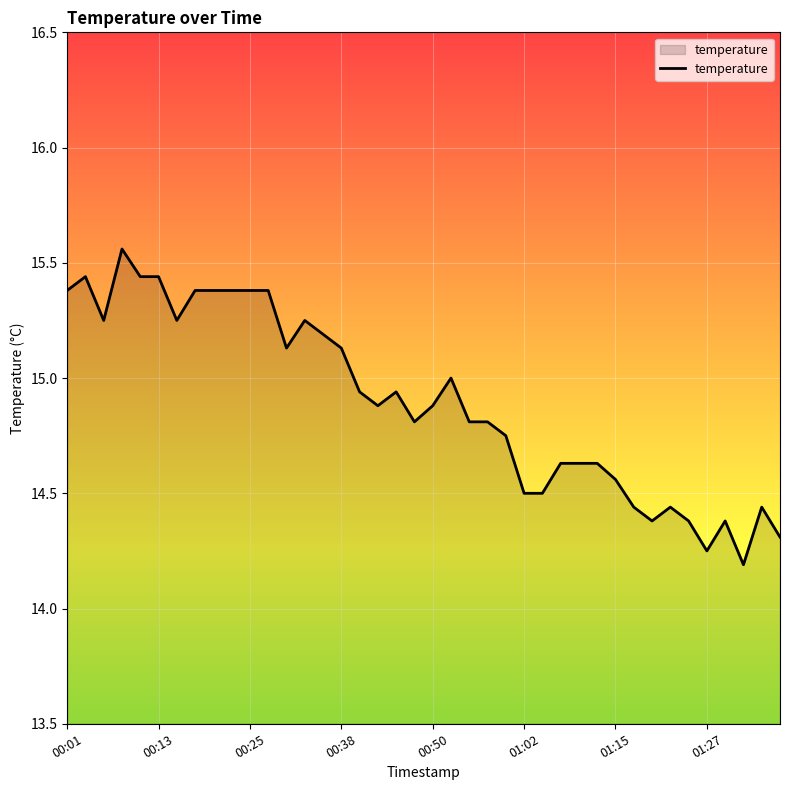

What is the difference between the maximum and minimum values?

1.4